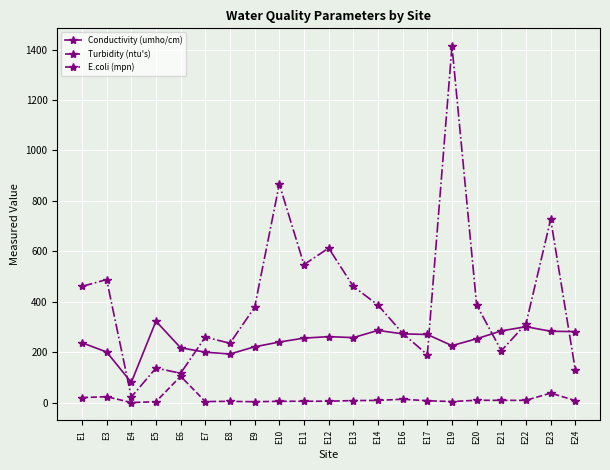

Rank the series by their maximum value, from lowest to highest.

Turbidity (ntu's), Conductivity (umho/cm), E.coli (mpn)